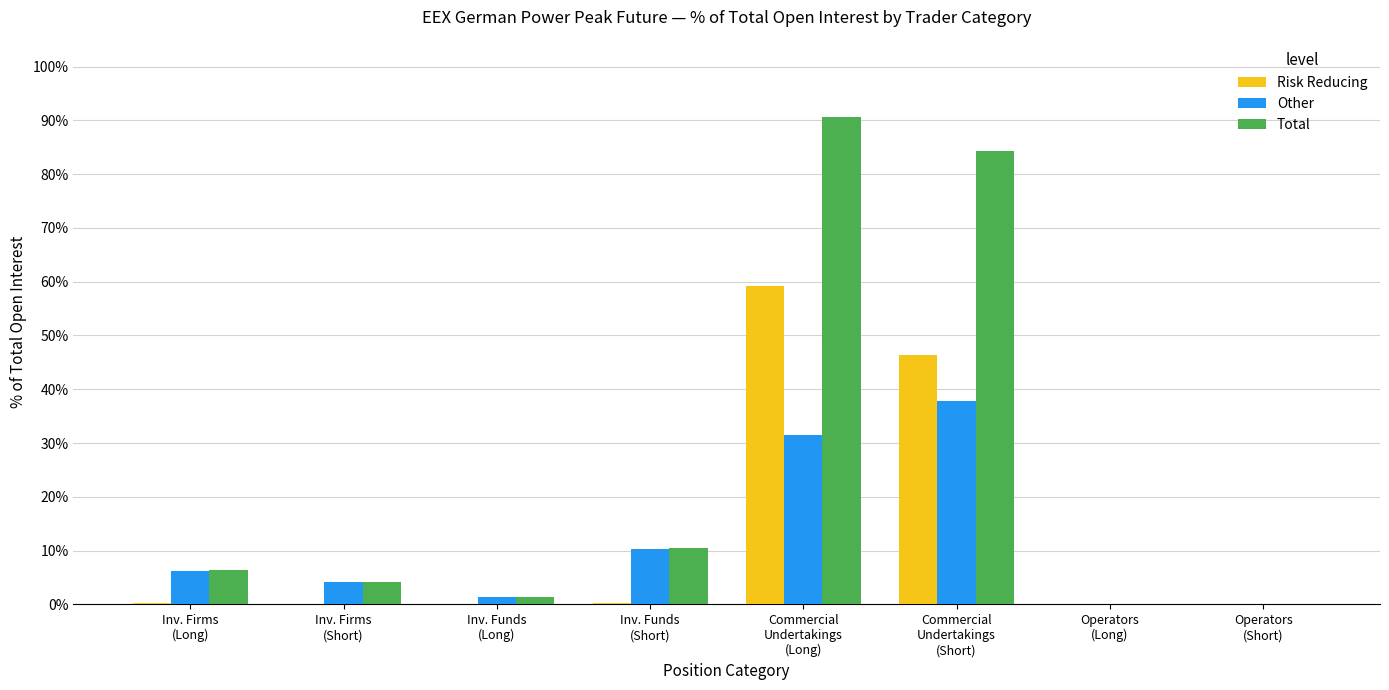

The Risk Reducing series shows 0.0 at Inv. Funds
(Long). True or false?

True